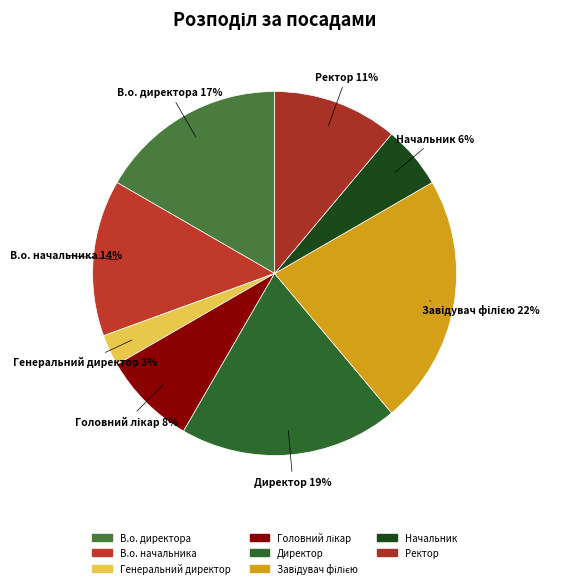

Approximately how many times larger is the value at Головний лікар compared to Директор?

0.4